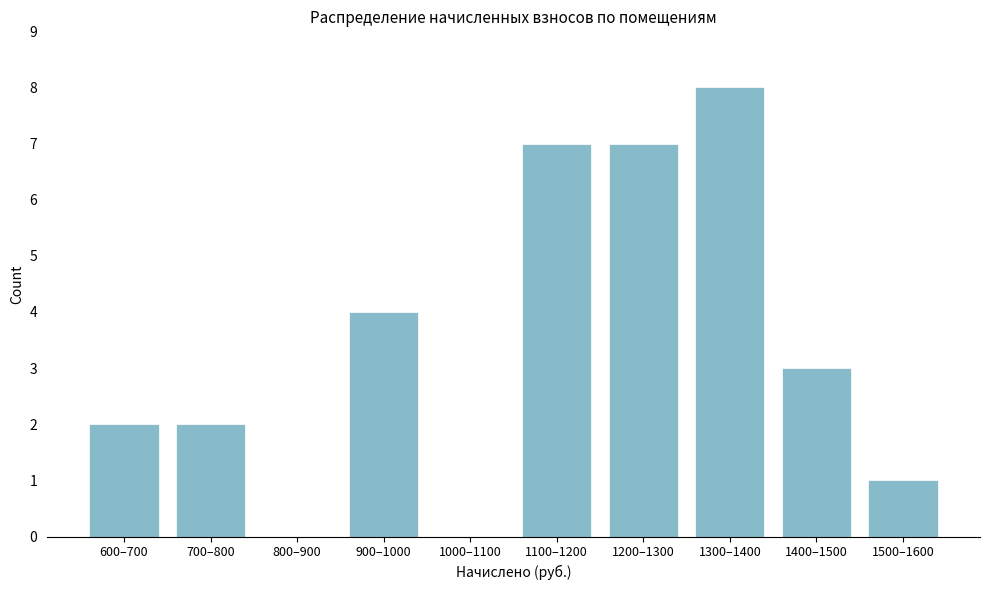

Reading right to left, extract all data points from this chart.

1500–1600=1	1400–1500=3	1300–1400=8	1200–1300=7	1100–1200=7	1000–1100=0	900–1000=4	800–900=0	700–800=2	600–700=2